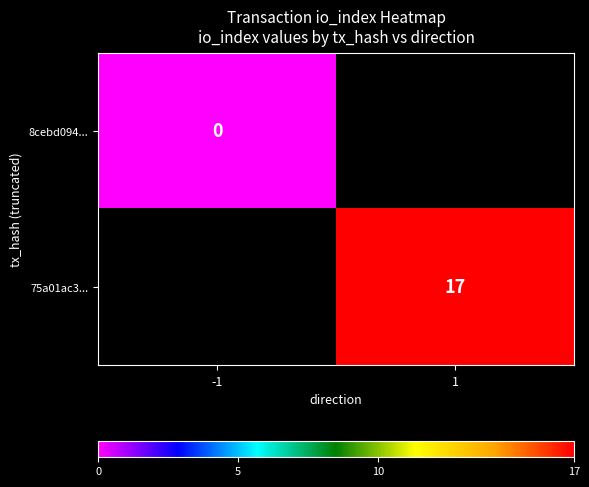

At how many categories does at least one series exceed 1?

1